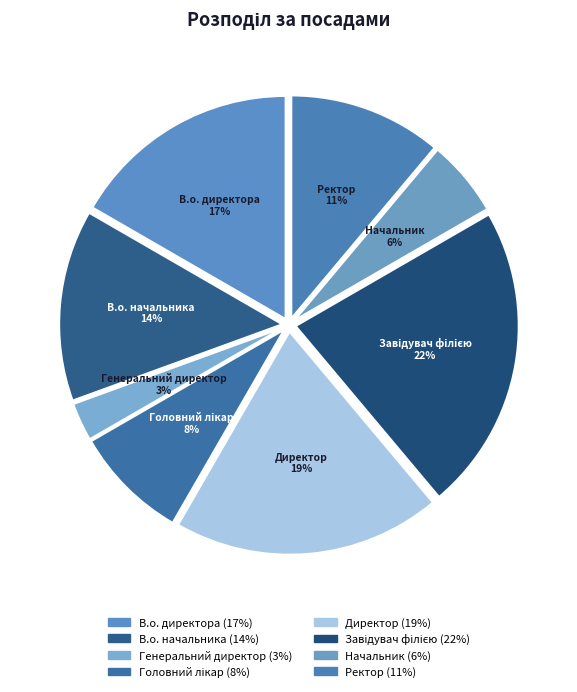

Does Директор account for over 50% of the chart?

No